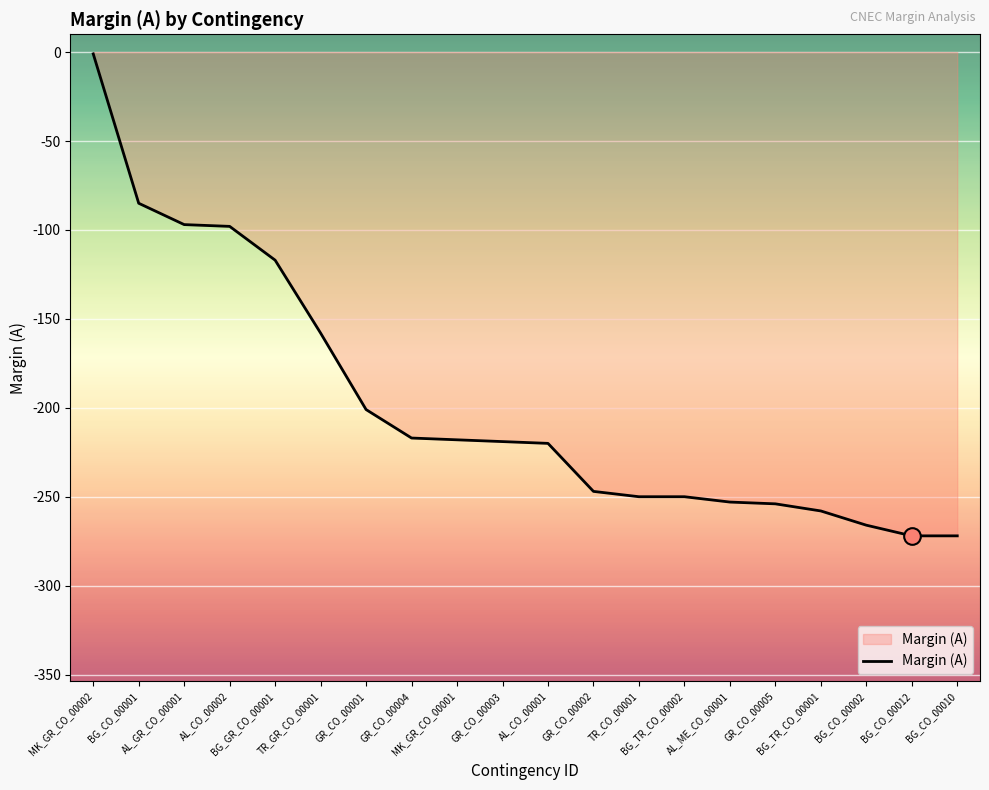

What value does the data have at BG_CO_00001, to the nearest 5?

-85